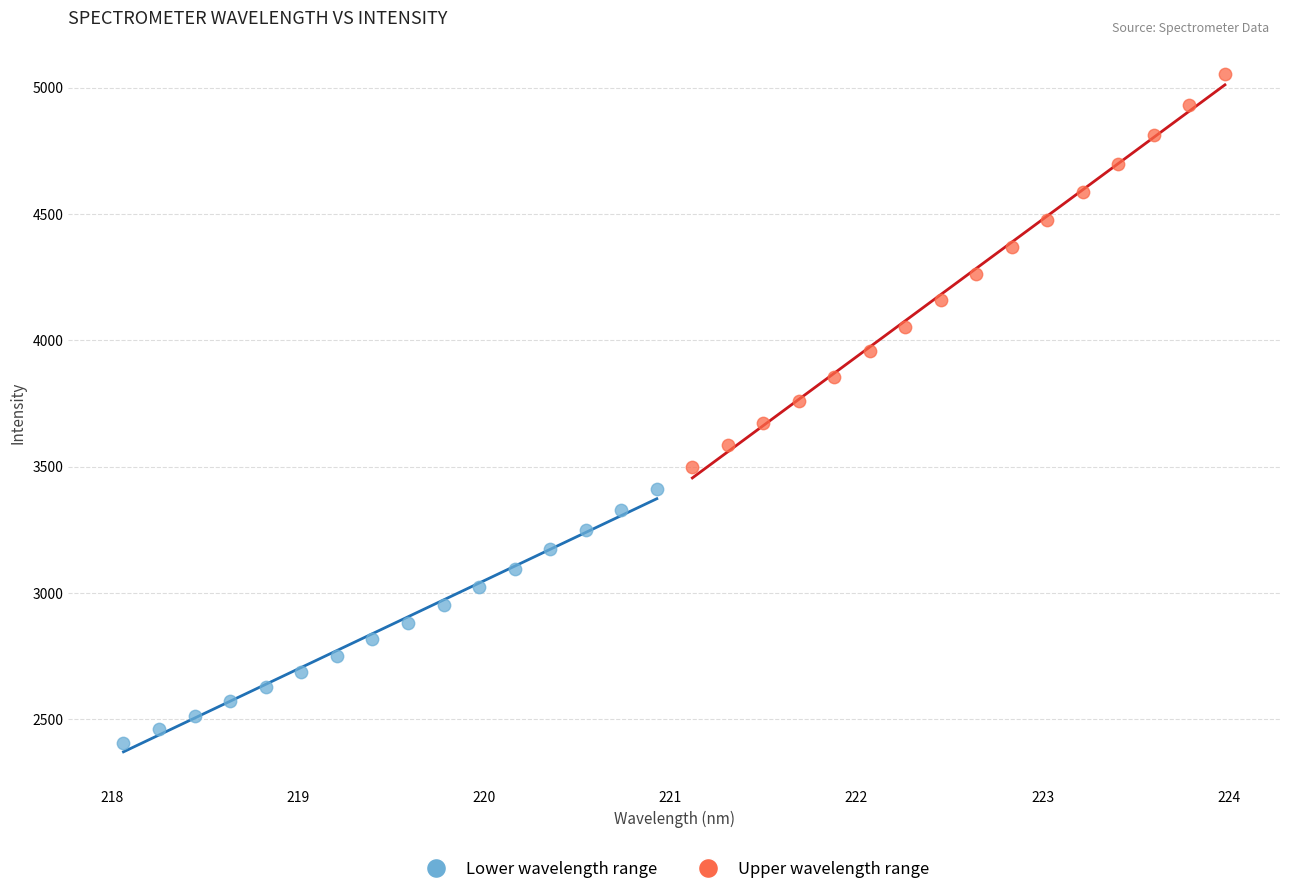

Which series contains the highest Y value?

Upper wavelength range